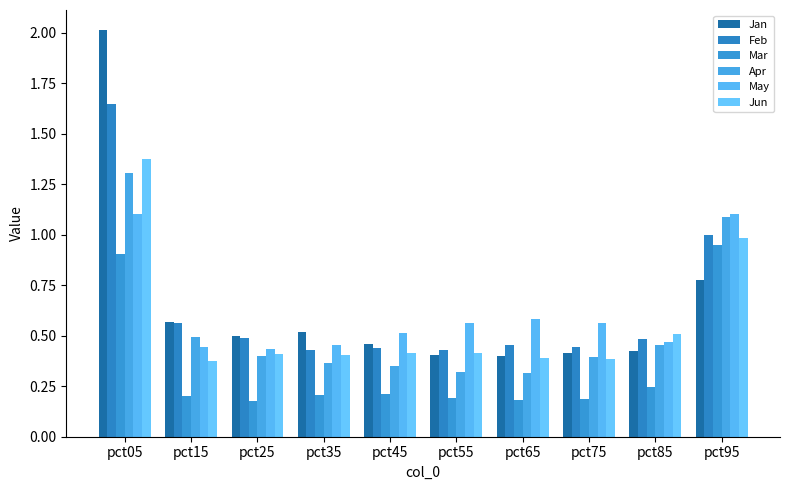

Which series has the largest range (max minus min)?

Jan